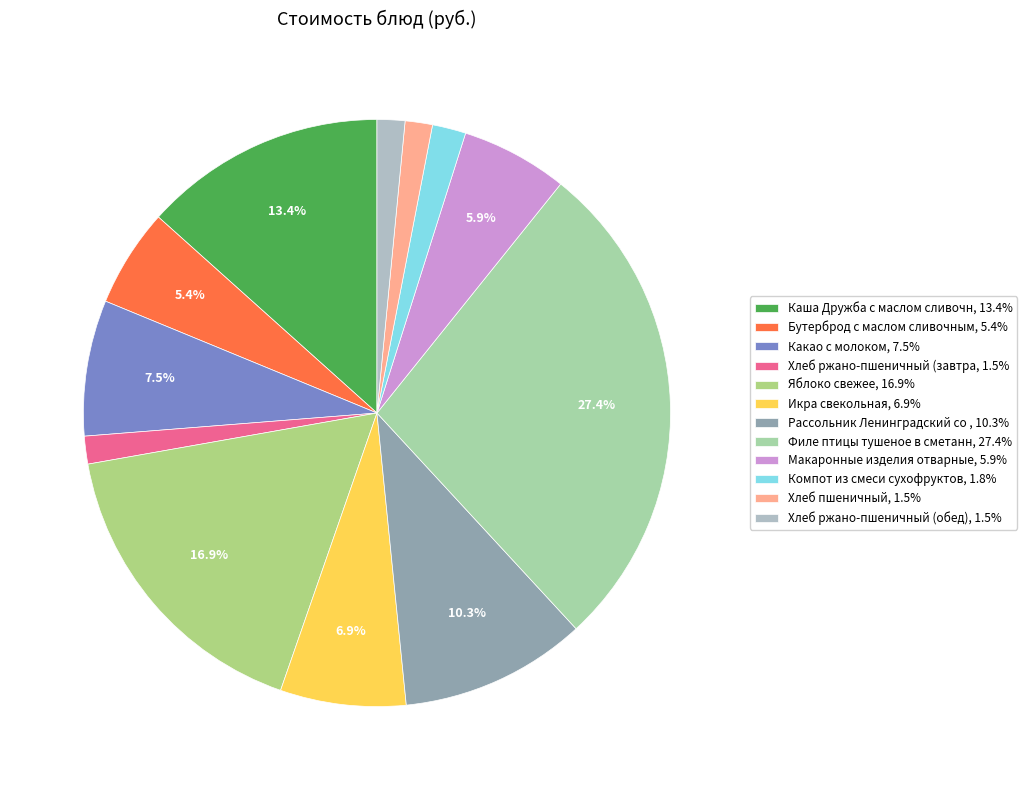

To the nearest percent, what is the difference between the largest and smallest slice percentages?

26%